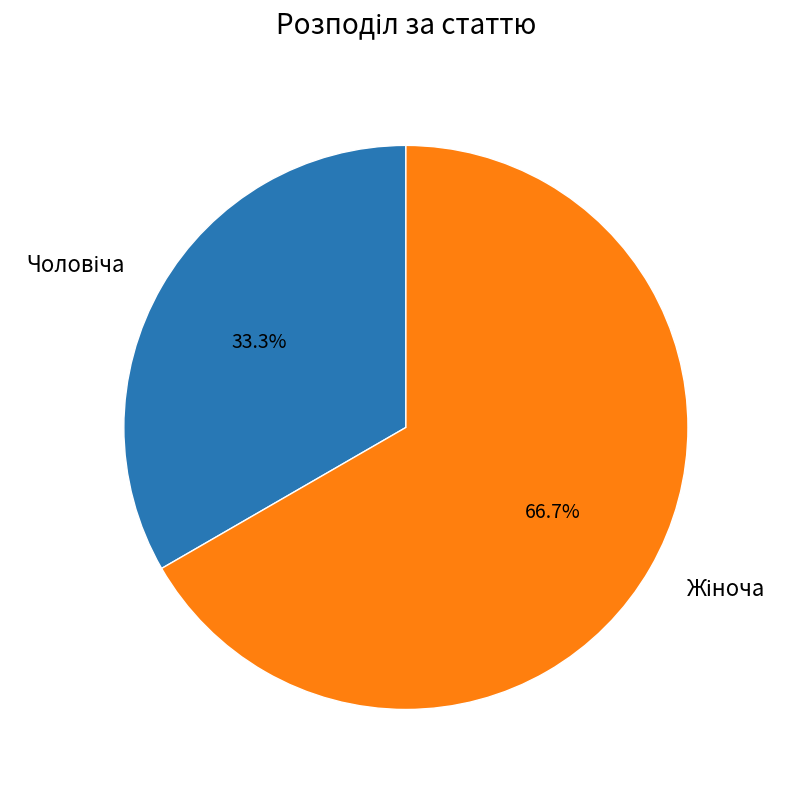

What percentage is the Жіноча slice, to the nearest percent?

67%